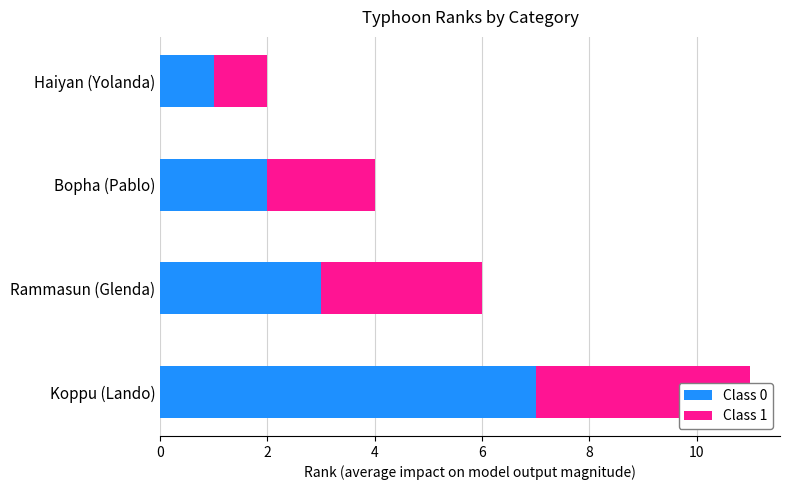

Is the value of Class 0 at Rammasun (Glenda) greater than the value of Class 1 at Rammasun (Glenda)?

No